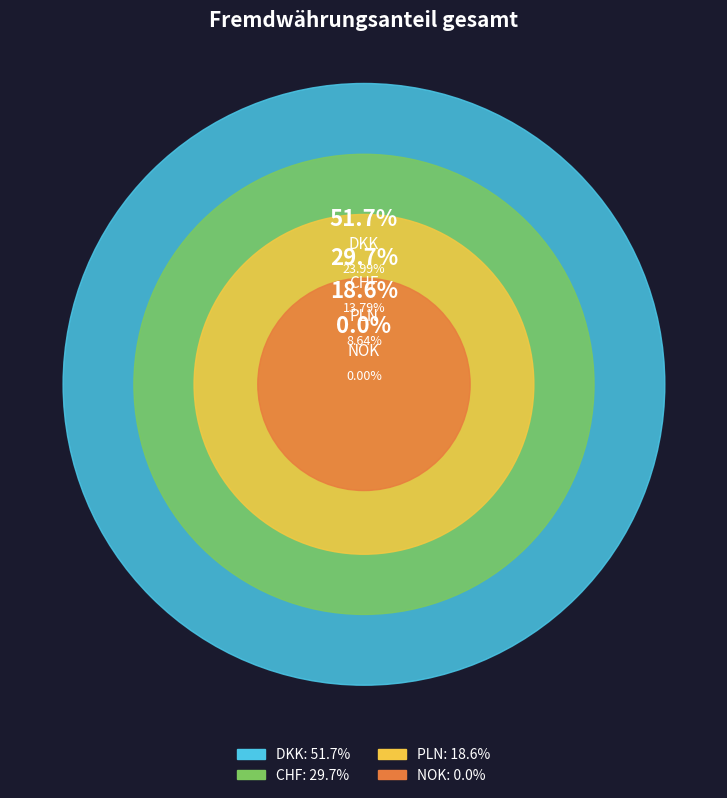

Which has a higher value, PLN or NOK?

PLN